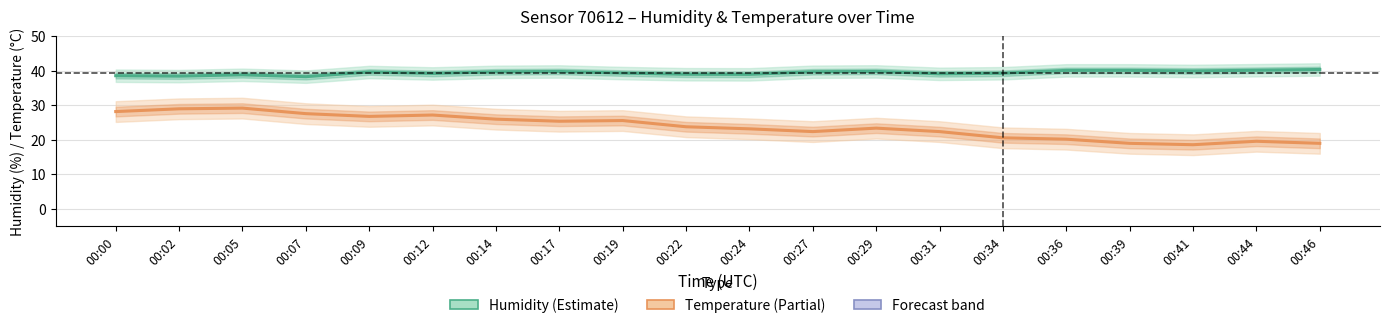

True or false: Humidity (%) and Temperature (×scale) intersect in this chart.

False